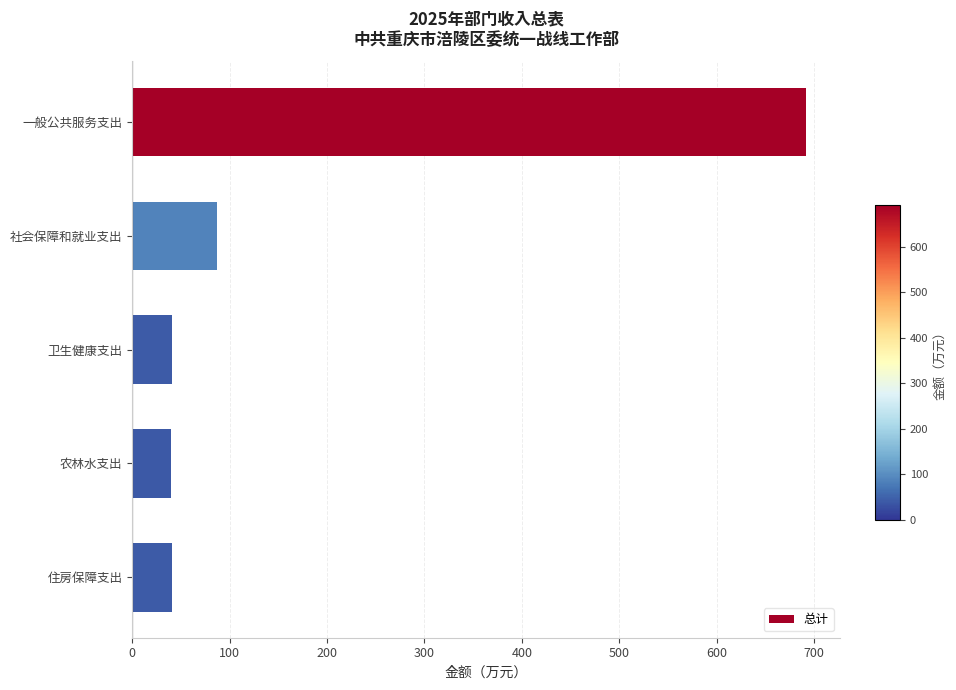

Are the bars grouped side by side (vs. stacked)?

No